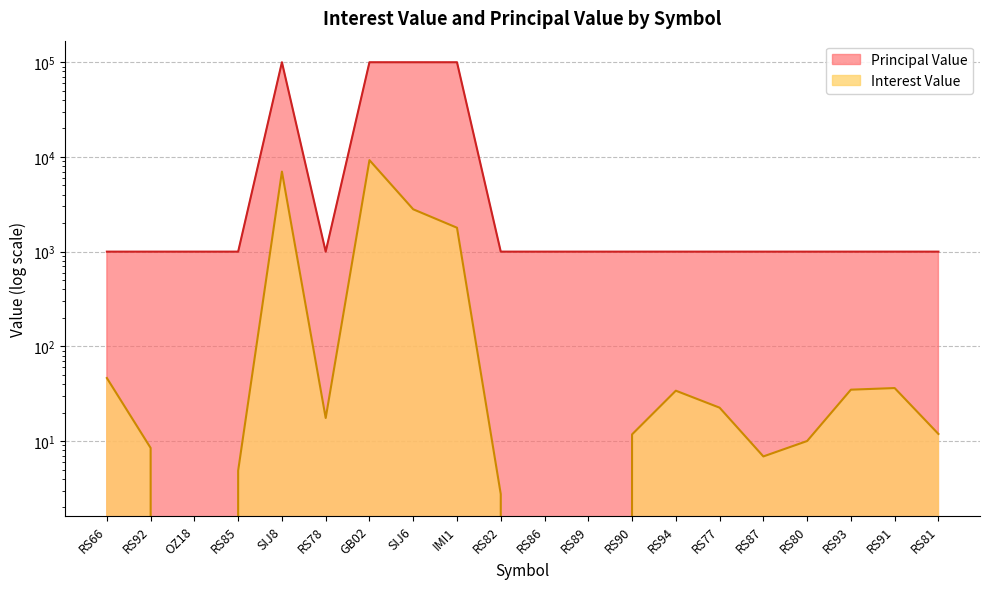

Rank the categories by Interest Value value from highest to lowest.

GB02, SIJ8, SIJ6, IMI1, RS66, RS91, RS93, RS94, RS77, RS78, RS81, RS90, RS80, RS92, RS87, RS85, RS82, OZ18, RS86, RS89